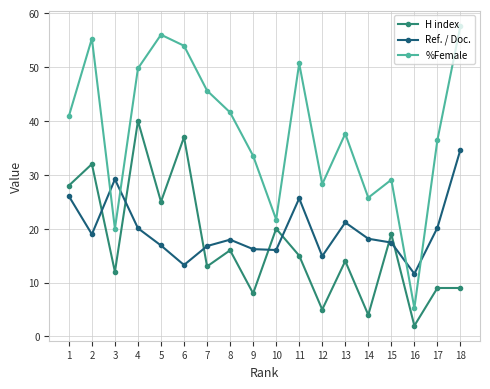

At which category is the sum across all series the highest?

4